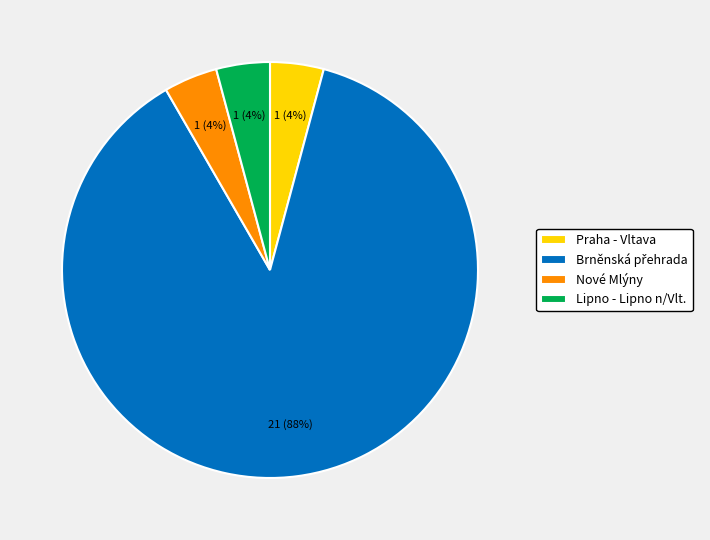

To the nearest percent, what is the average slice percentage?

25%